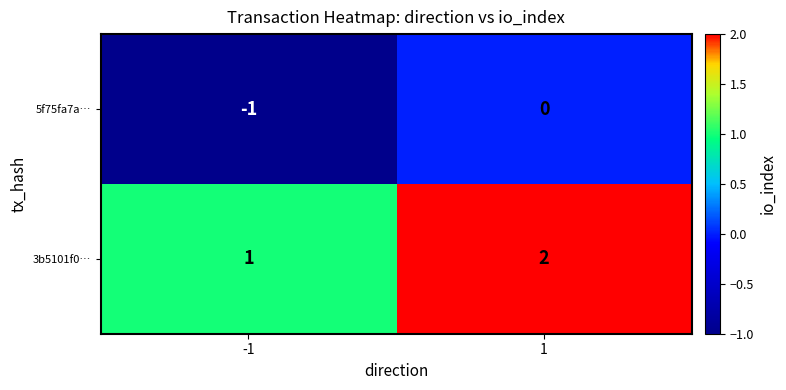

What is the sum of the 3b5101f0… values at -1 and 1?

3